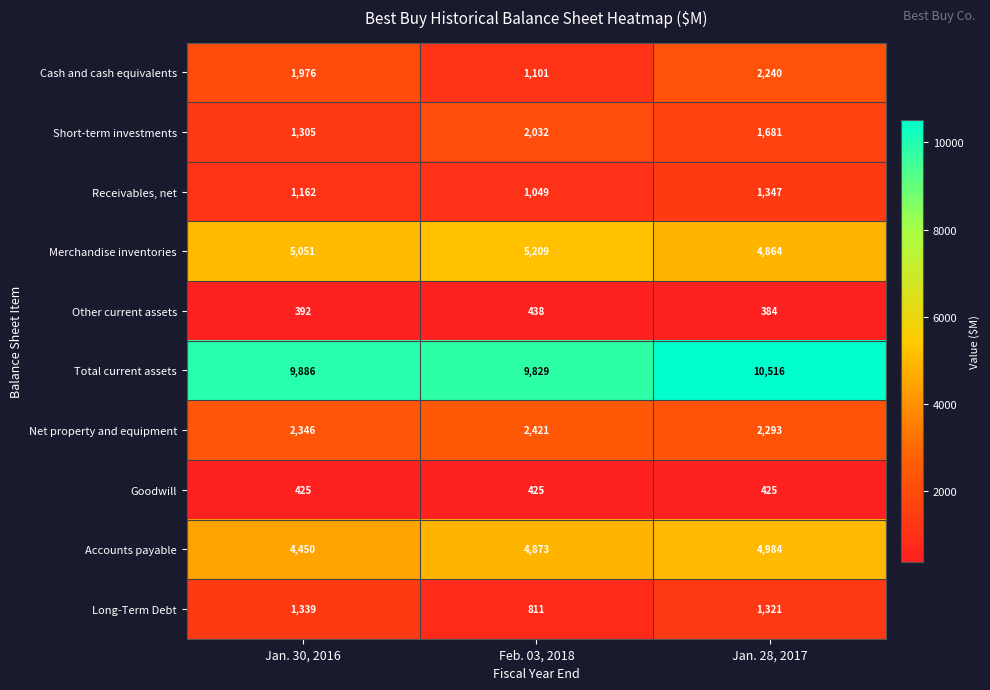

What is the difference between the maximum and minimum values in the Cash and cash equivalents series?

1139